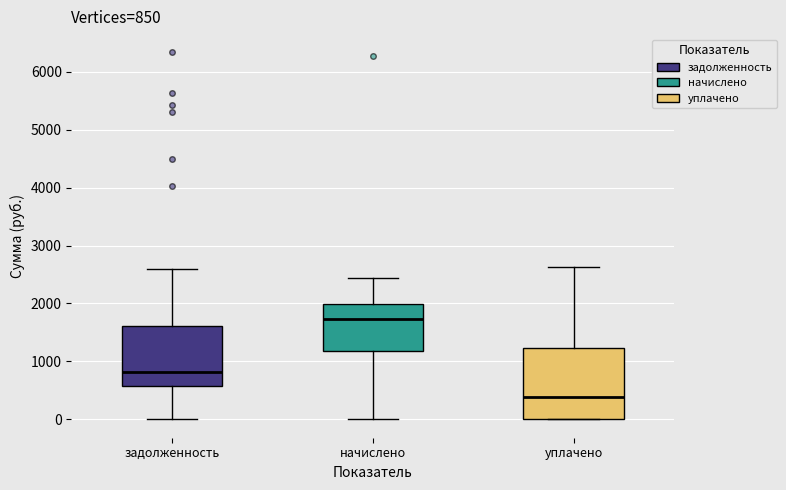

Which box has the lowest median line?

уплачено